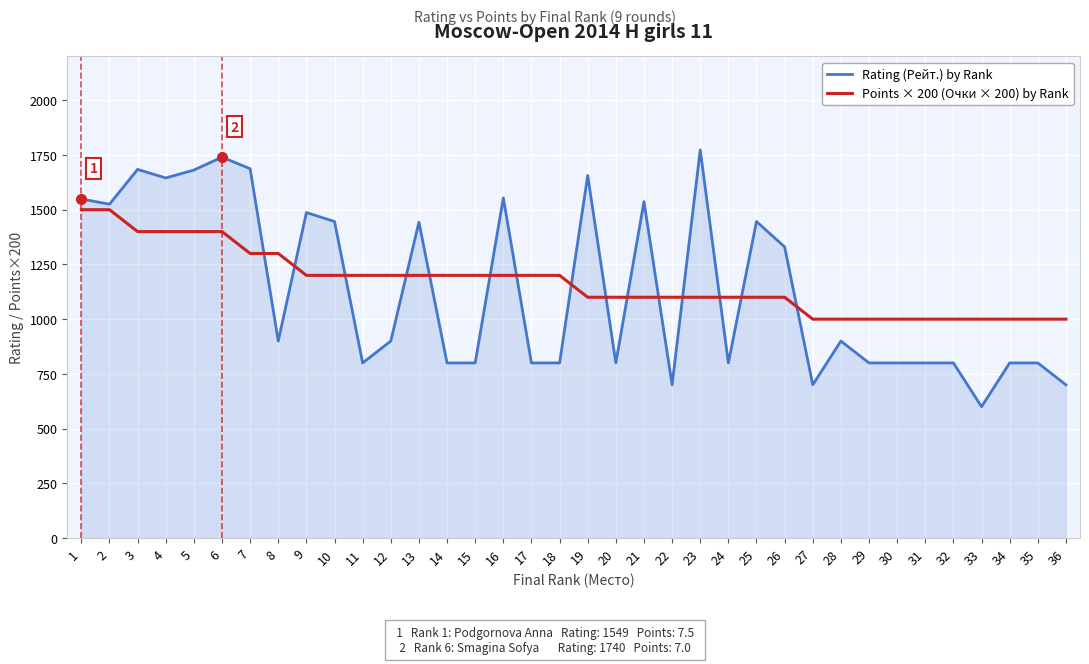

What are all the series names shown in the legend?

Rating (Рейт.) by Rank, Points × 200 (Очки × 200) by Rank